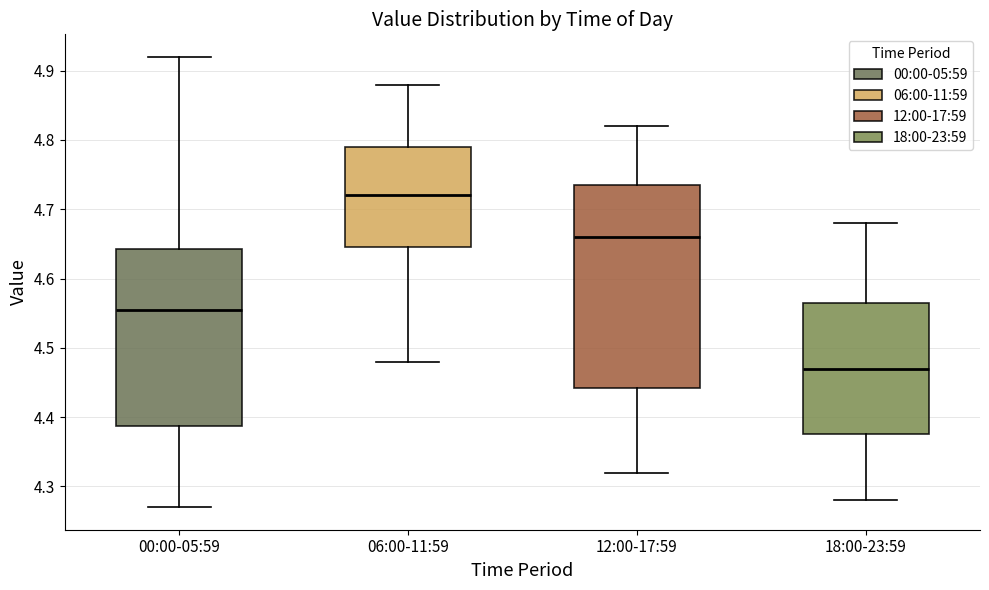

Reading left to right, transcribe this box plot: for each box, give where its median line is, the range the box spans, and where its two whiskers end, as read against the y-axis. The values are not printed on the chart, so give them approximately, as read against the axis.

00:00-05:59: median 4.56, box 4.39 to 4.64, whiskers 4.27 to 4.92
06:00-11:59: median 4.72, box 4.65 to 4.79, whiskers 4.48 to 4.88
12:00-17:59: median 4.66, box 4.44 to 4.74, whiskers 4.32 to 4.82
18:00-23:59: median 4.47, box 4.38 to 4.57, whiskers 4.28 to 4.68